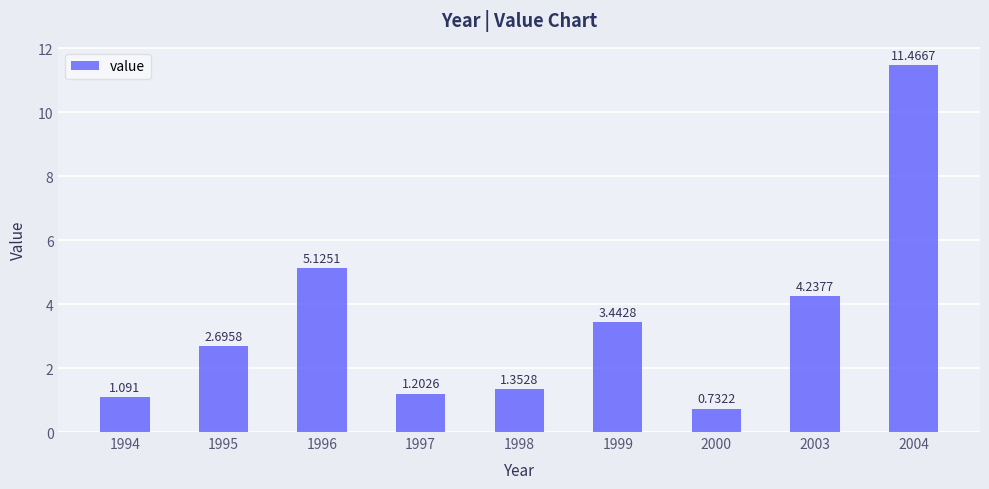

List the labels in order of value, smallest first.

2000, 1994, 1997, 1998, 1995, 1999, 2003, 1996, 2004